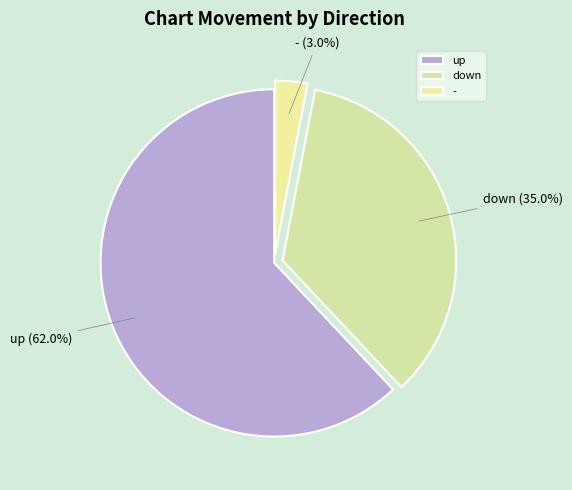

To the nearest percent, what is the difference between the down and - slice percentages?

32%